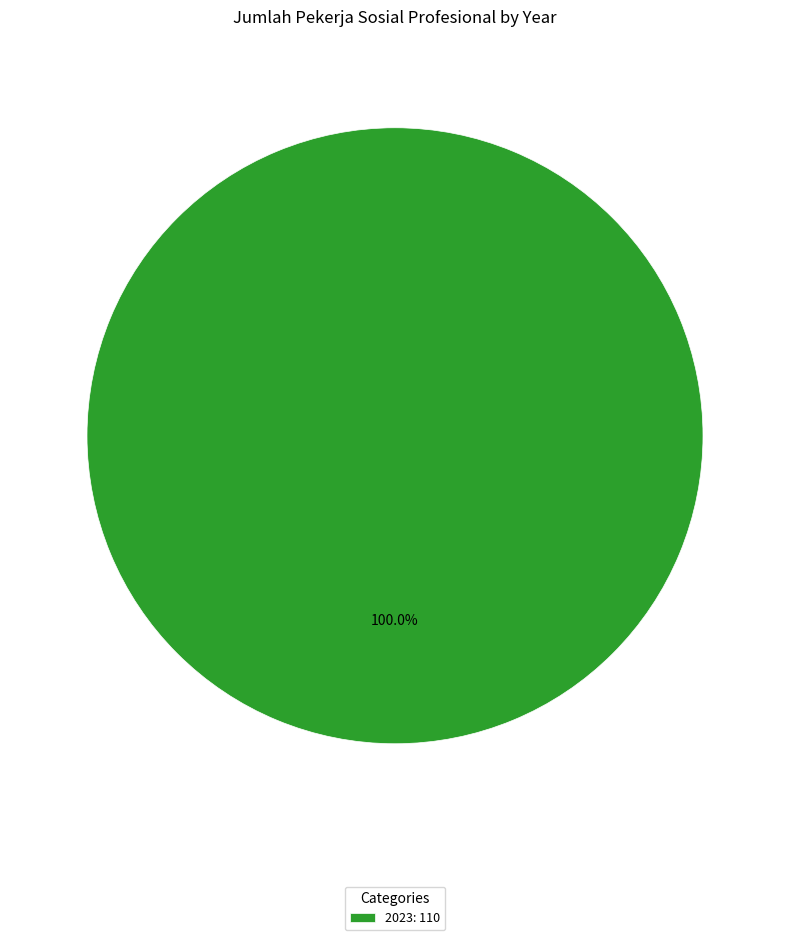

Rank the categories by value from highest to lowest.

2023: 110